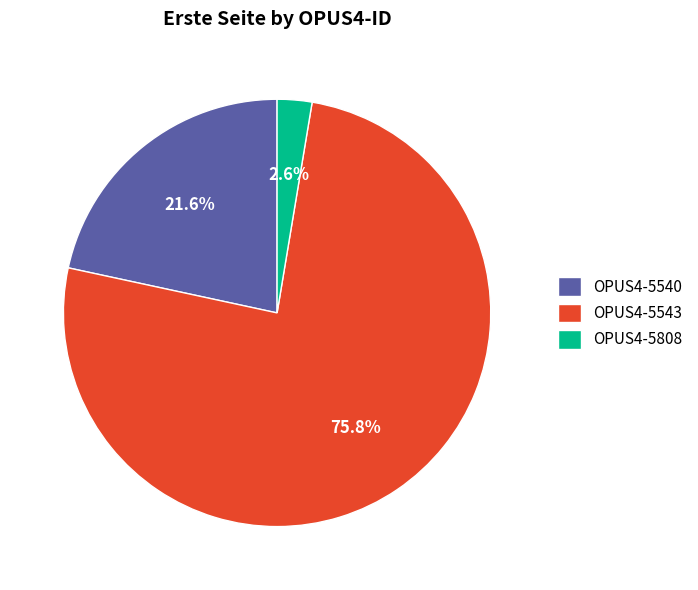

Does OPUS4-5808 represent more than half of the total?

No